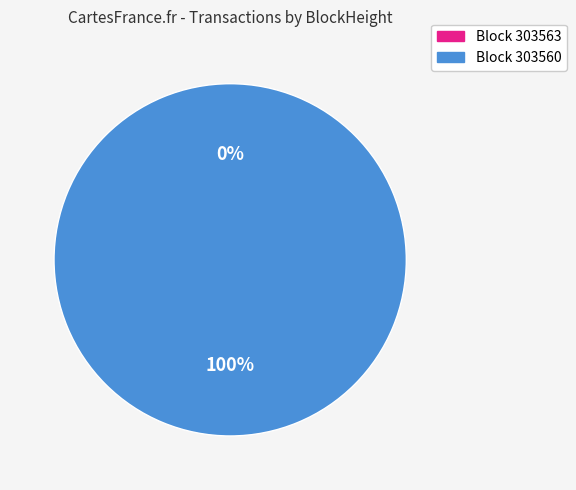

Is it true that 303560 is 93% of the pie?

False